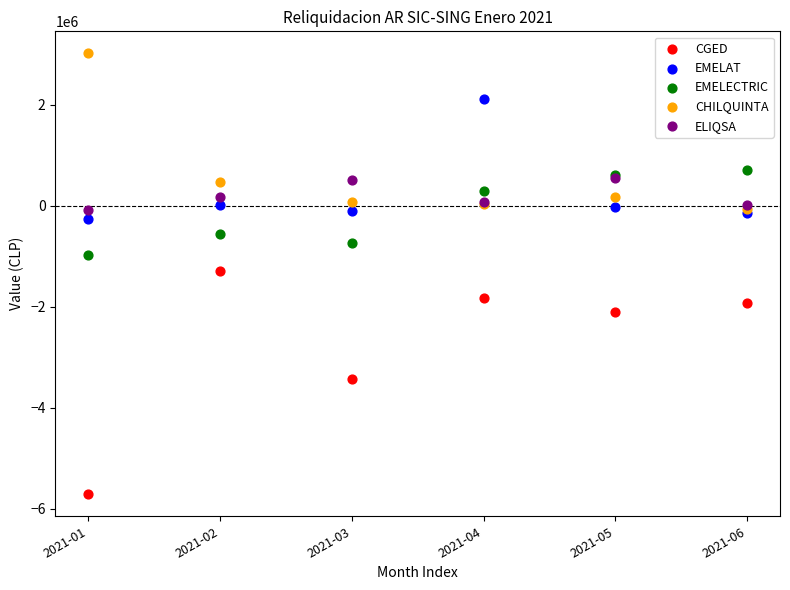

Which series contains the lowest Y value?

CGED